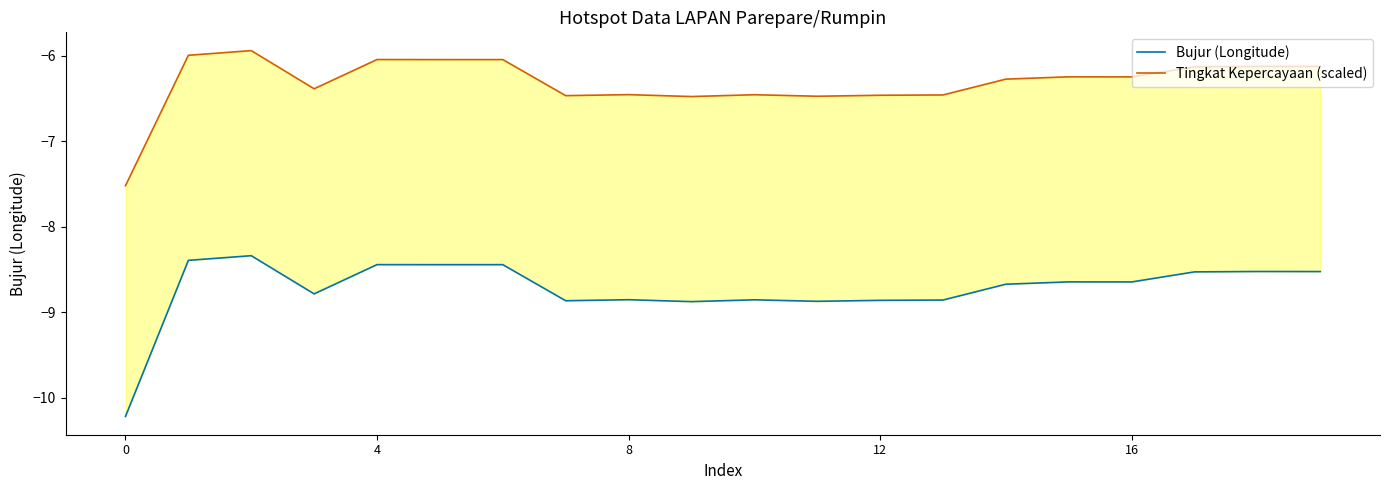

True or false: Bujur (Longitude) has a value of -12.9 at 6.

False